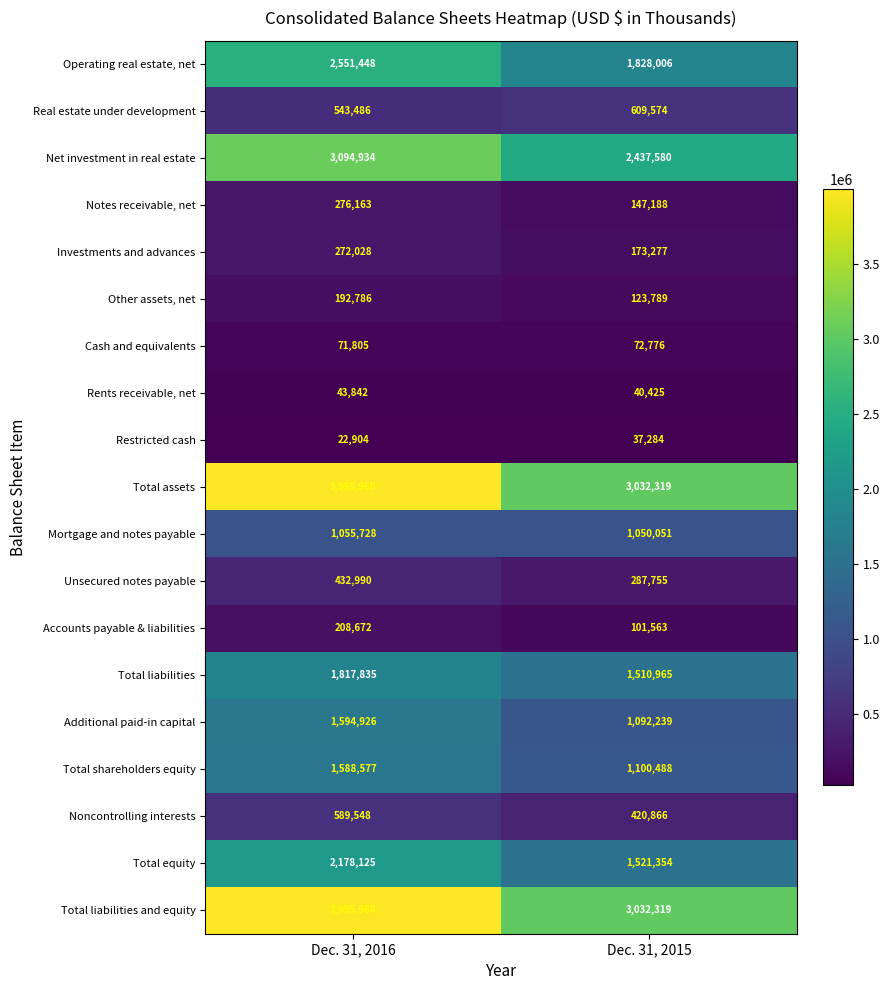

Which category has the lowest value in the Unsecured notes payable series?

Dec. 31, 2015